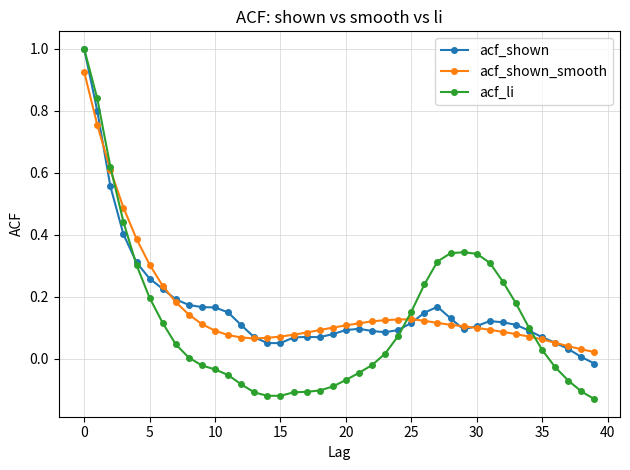

Which series has the widest spread of values?

acf_li